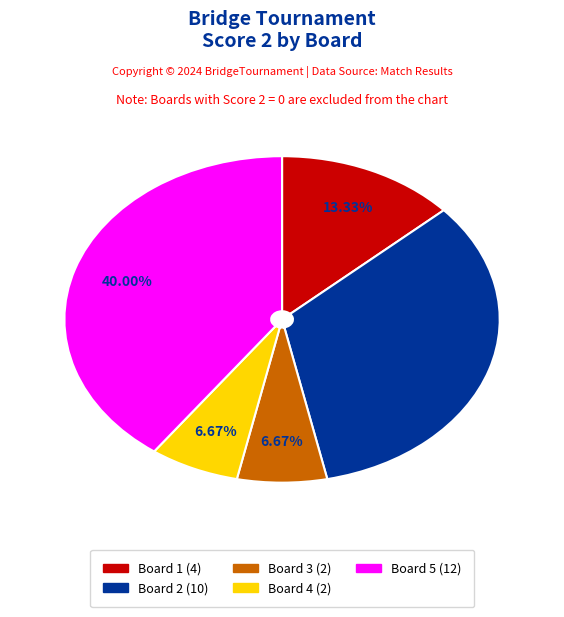

Is there a majority slice in this chart?

No